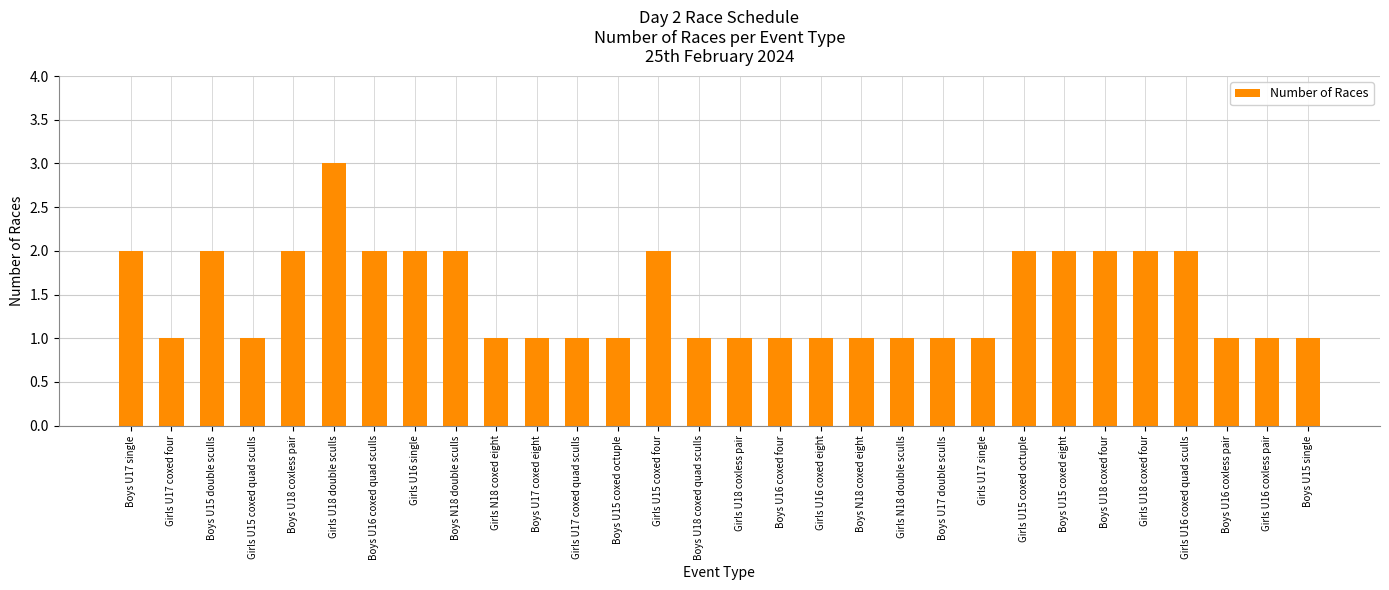

Approximately how many times larger is the value at Girls U16 coxed quad sculls compared to Boys U15 coxed eight?

1.0